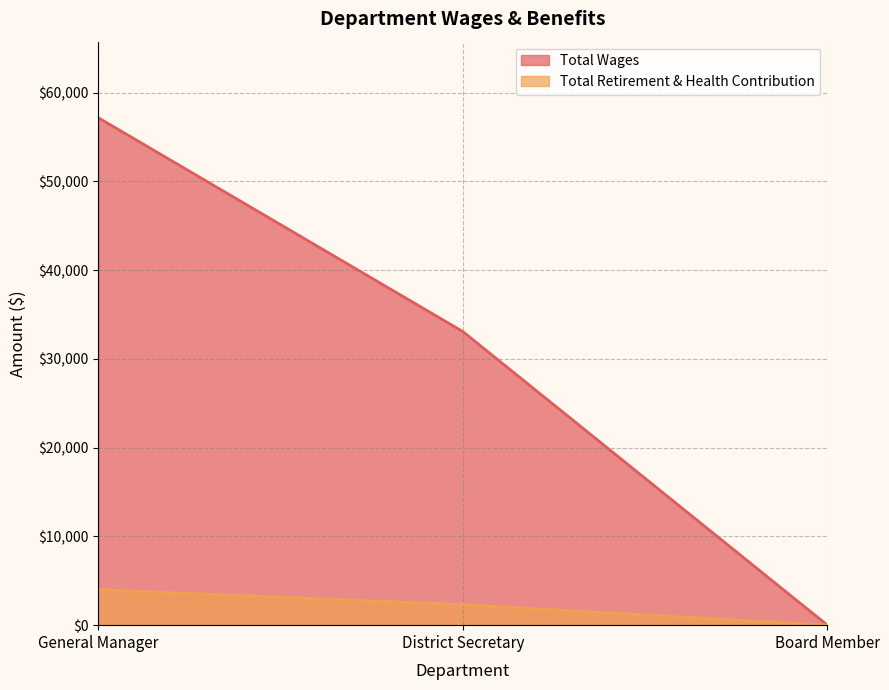

Is it true that Total Wages equals 59105 at District Secretary?

False